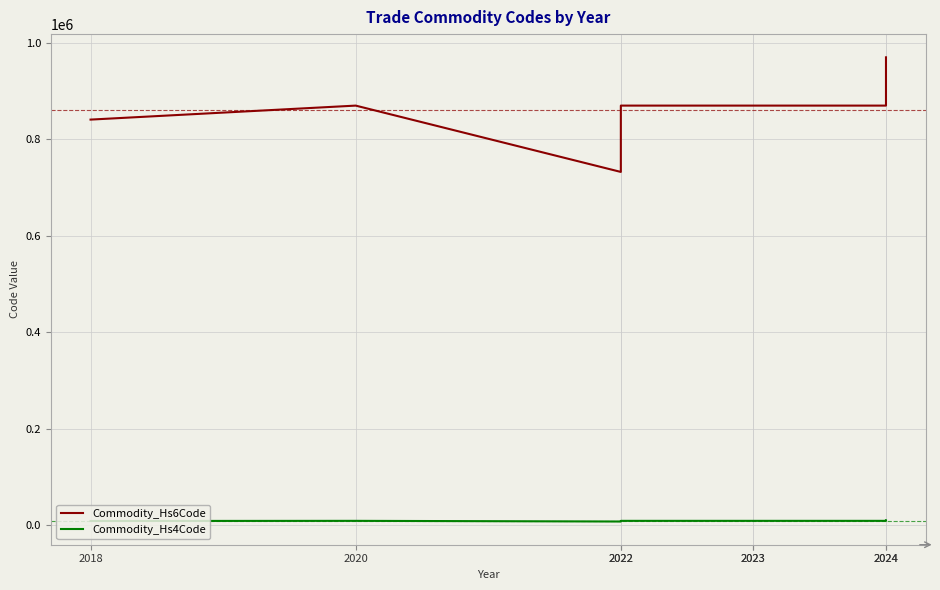

Which series has the largest range (max minus min)?

Commodity_Hs6Code